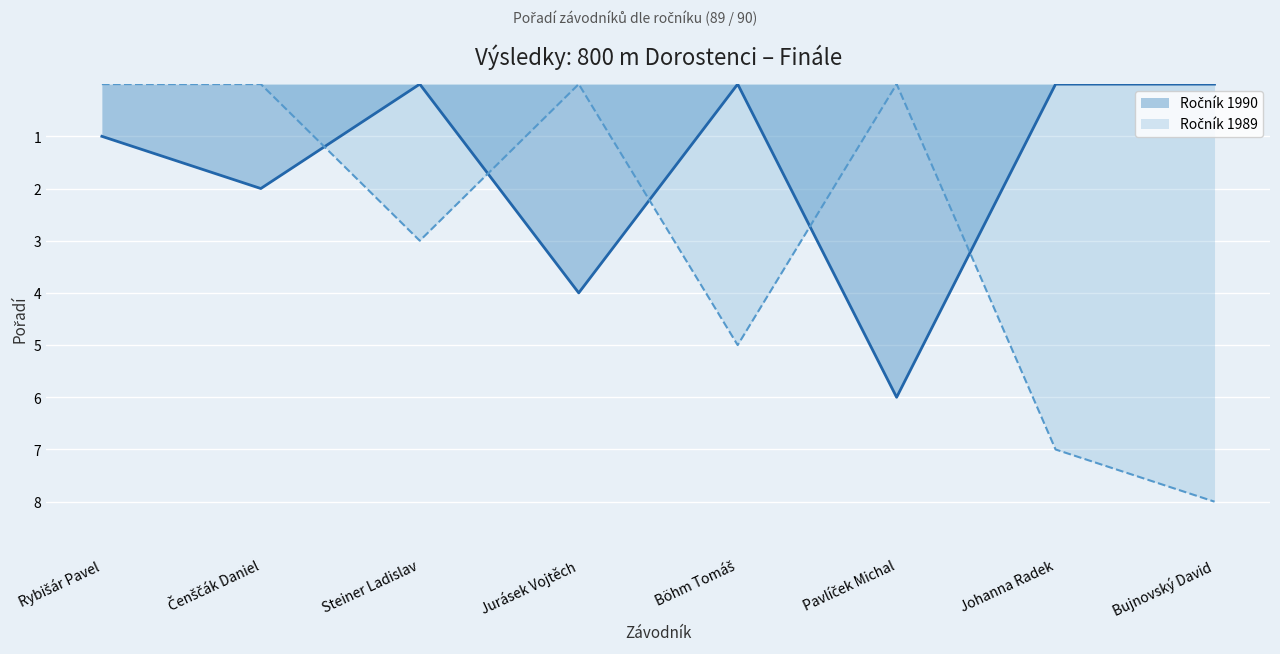

How many lines are shown in the chart?

2